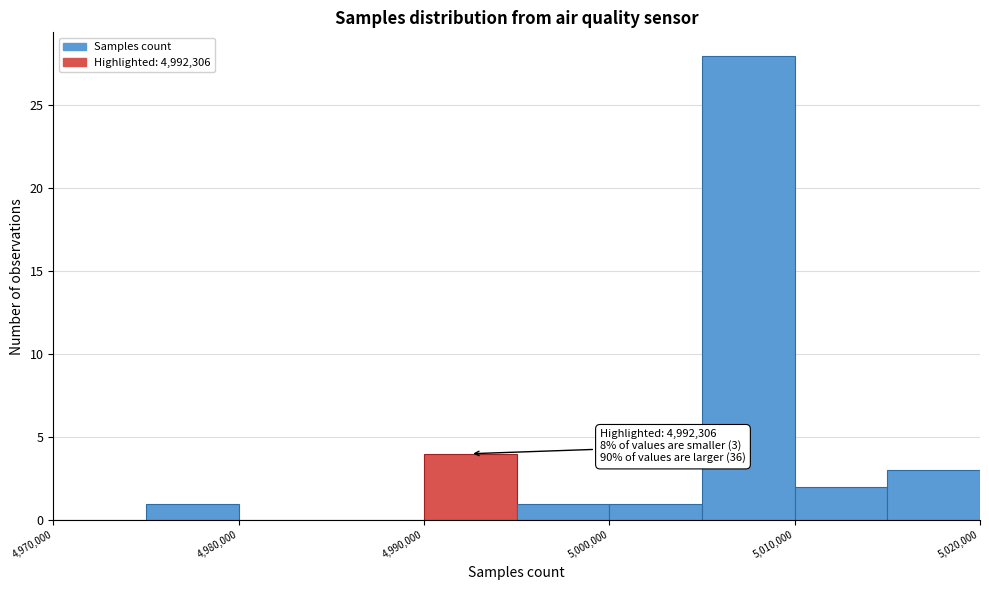

Over which range of the x-axis is the bar tallest?

5005000 to 5010000